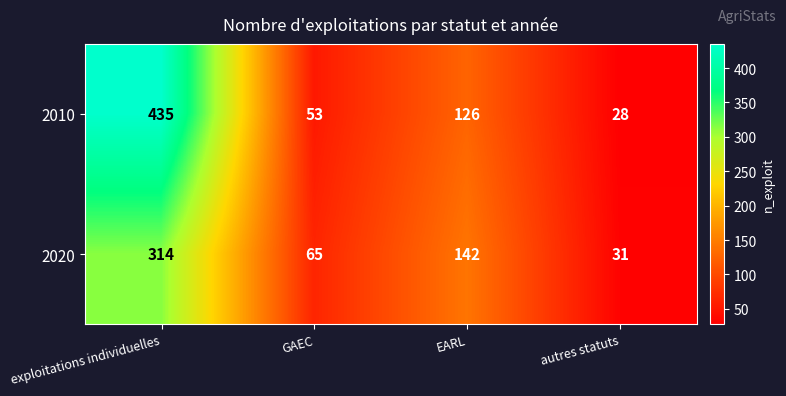

Which series changed the most between GAEC and autres statuts?

2020